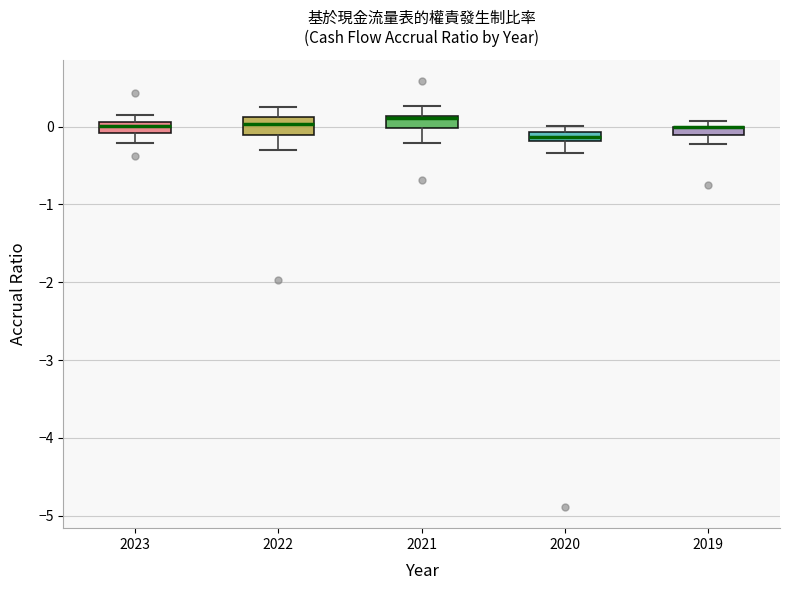

Where is the upper edge of the box at x = 2020 on the y-axis? The values are not printed on the chart, so give them approximately, as read against the axis.

-0.1